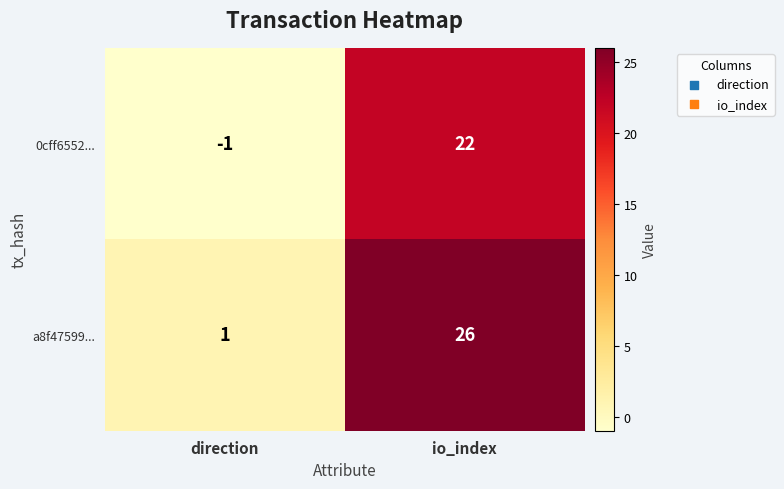

What is the sum of all a8f47599... values?

27